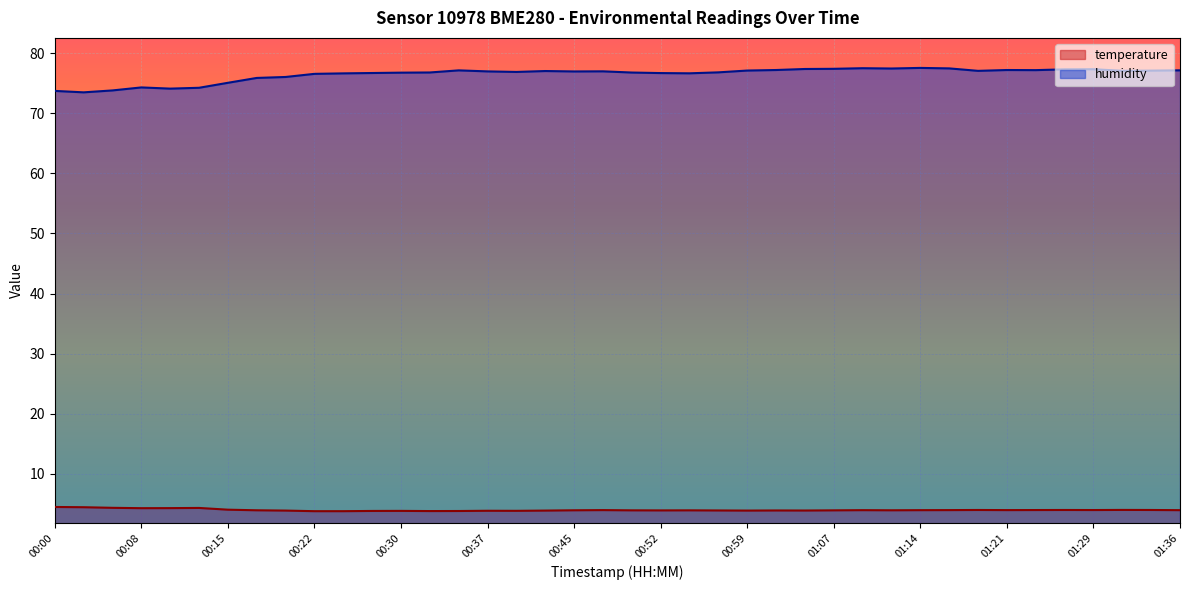

Rank the series at 01:09 from lowest to highest value.

temperature, humidity